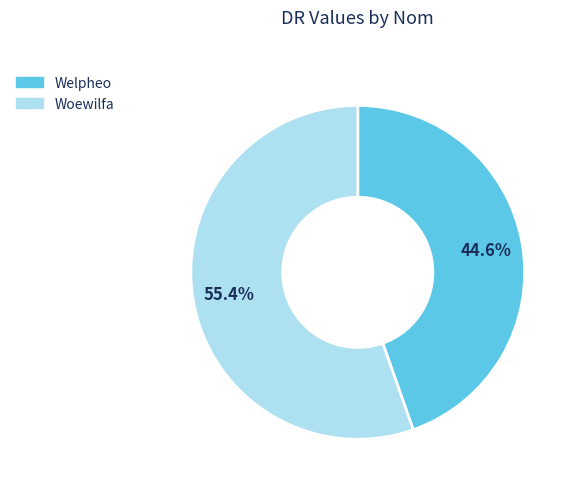

To the nearest percent, what is the difference between the Woewilfa and Welpheo slice percentages?

11%